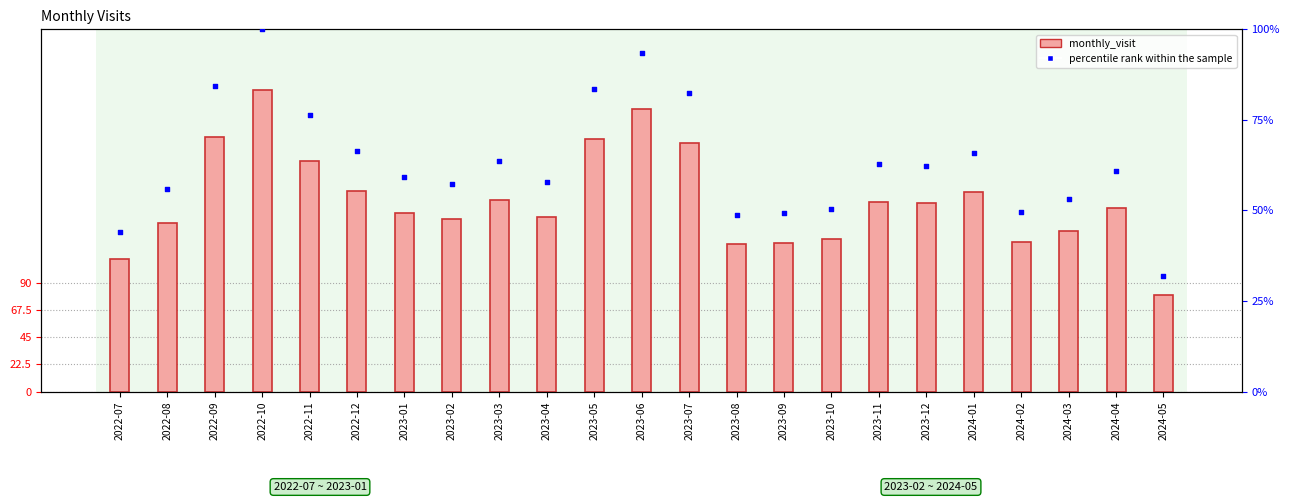

Which series has the largest total across all categories?

monthly_visit